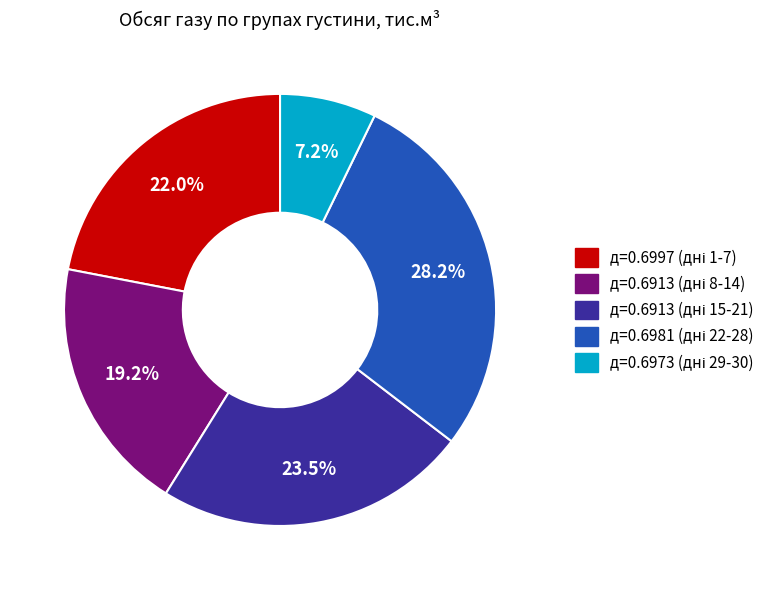

Does any single category account for the majority?

No